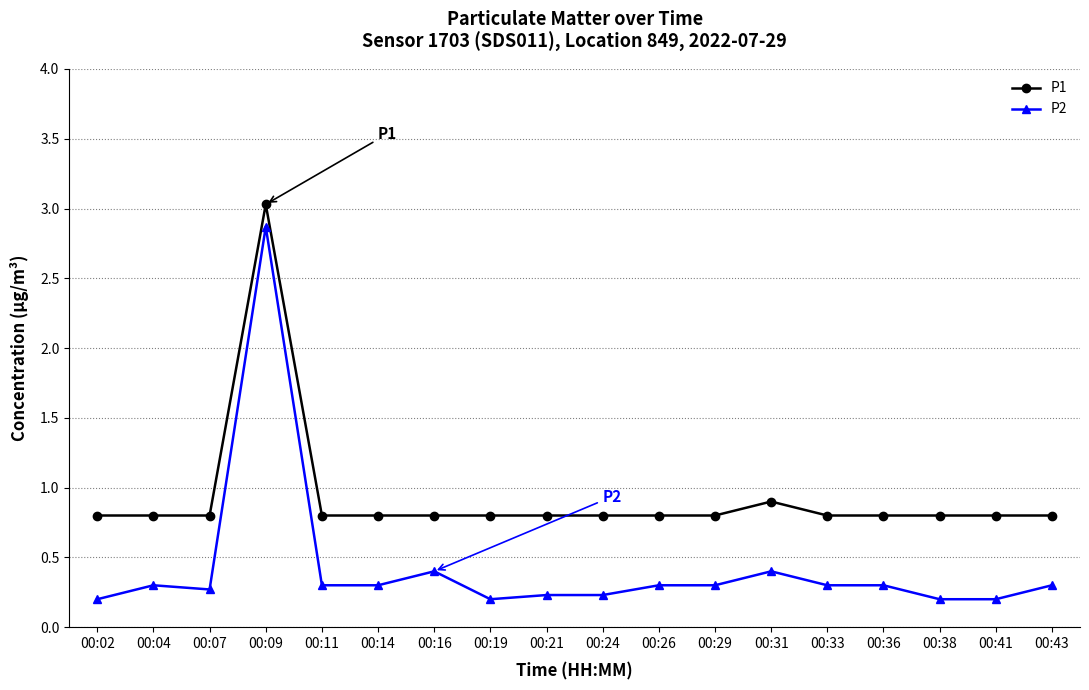

At which label does P2 reach its peak?

00:09